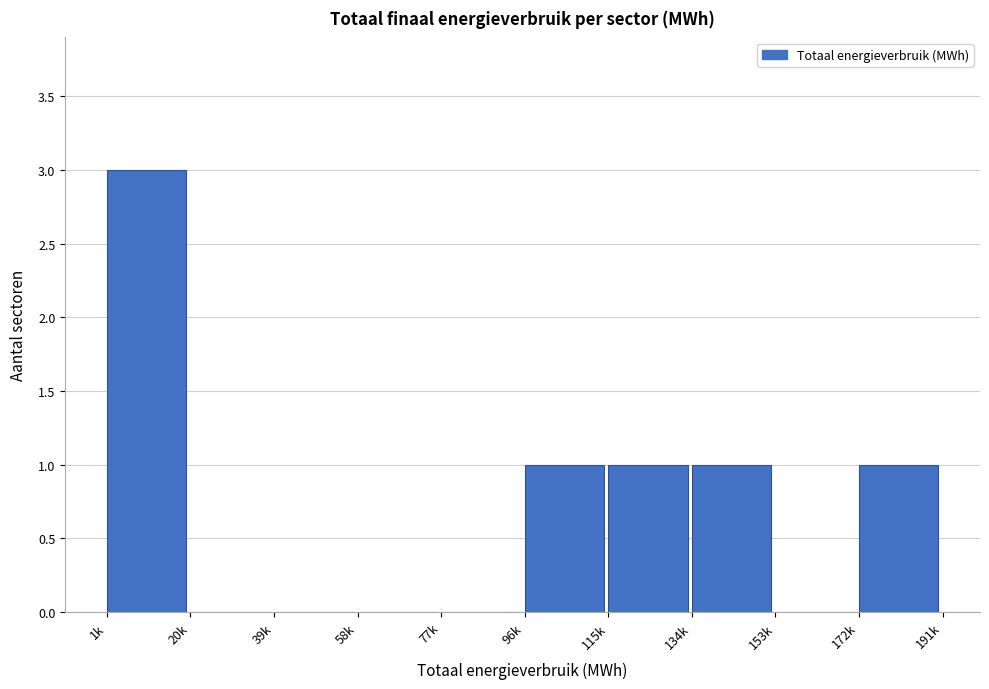

Reading right to left, transcribe all the data shown in this chart.

172k=1	153k=0	134k=1	115k=1	96k=1	77k=0	58k=0	39k=0	20k=0	1k=3